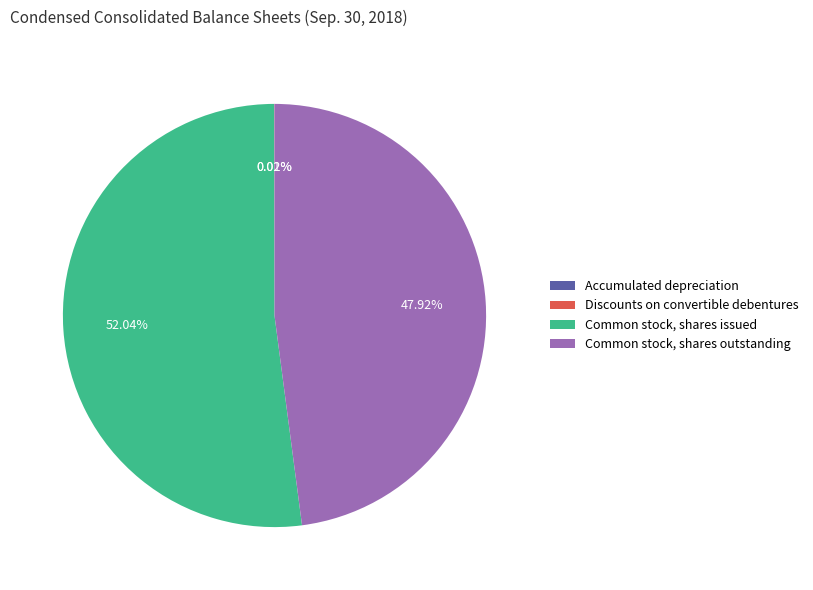

Is there any slice that represents more than half of the pie?

Yes